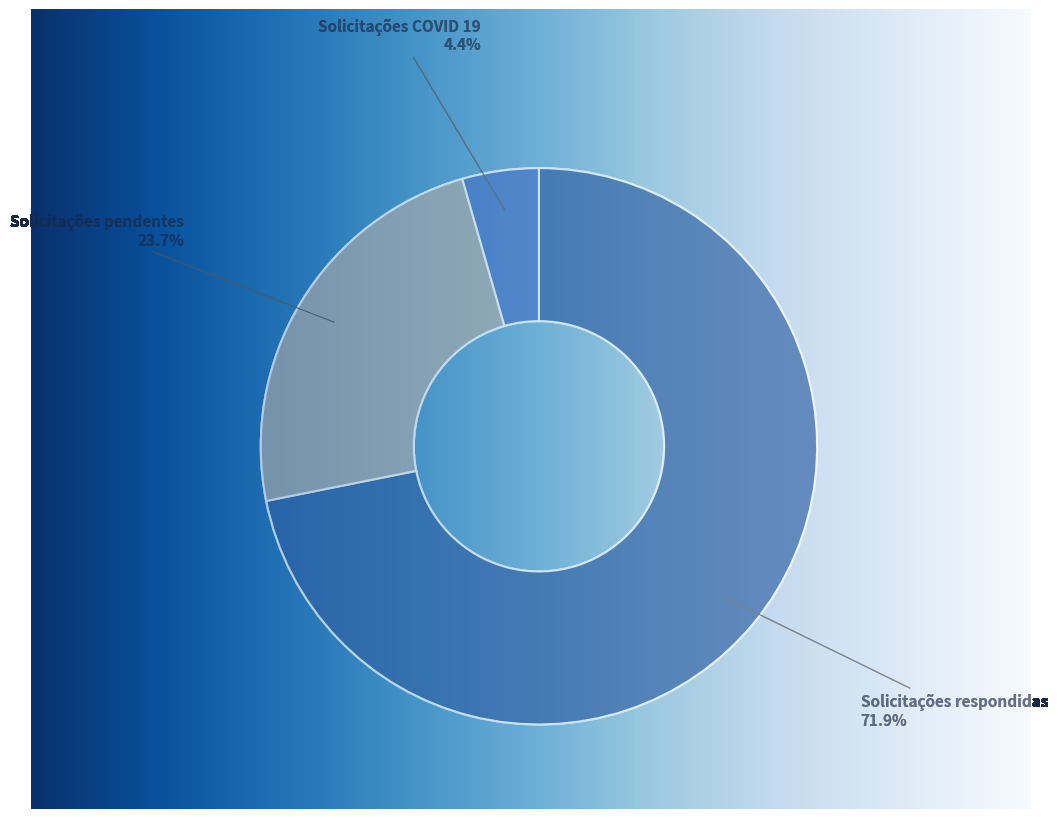

Which slice is the smallest?

Solicitações COVID 19